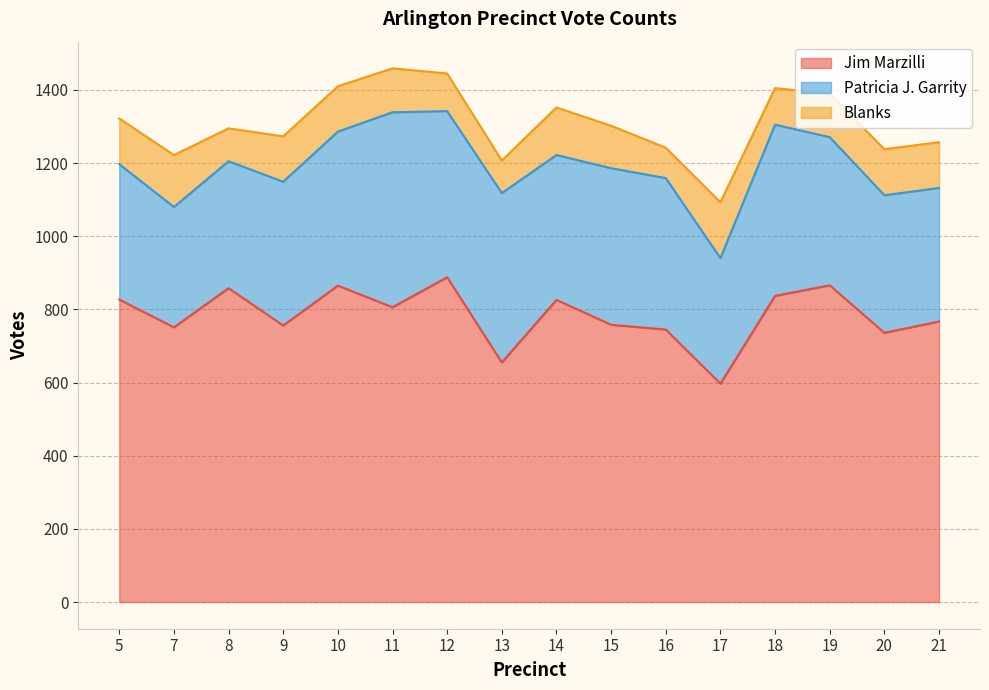

Read the Patricia J. Garrity value at 17.

343